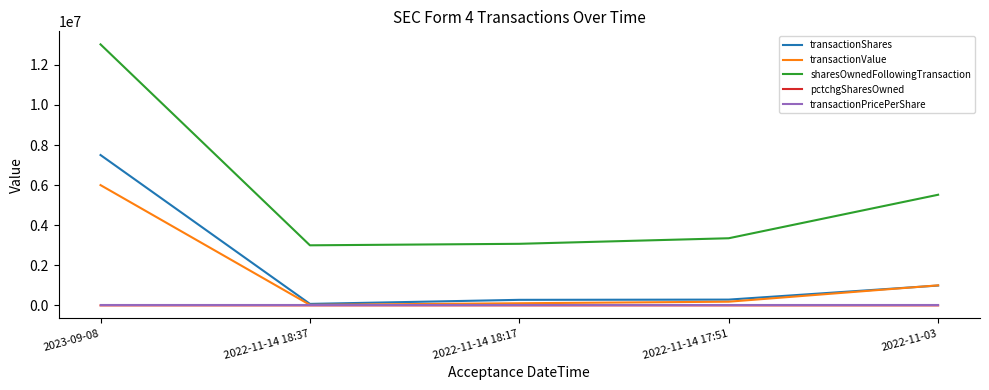

At which label does transactionValue reach its peak?

2023-09-08